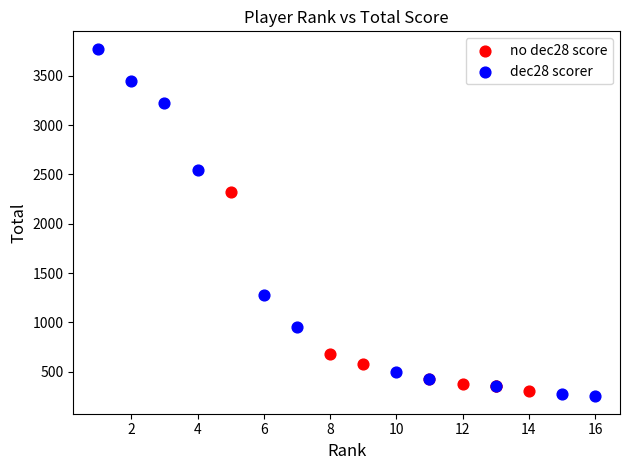

Which series reaches the maximum Y coordinate?

dec28 scorer